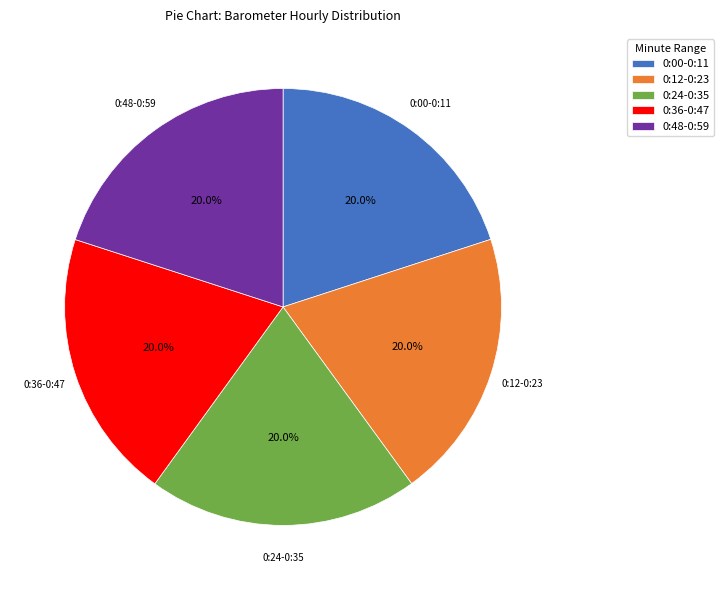

To the nearest percent, what is the difference between the largest and smallest slice percentages?

0%